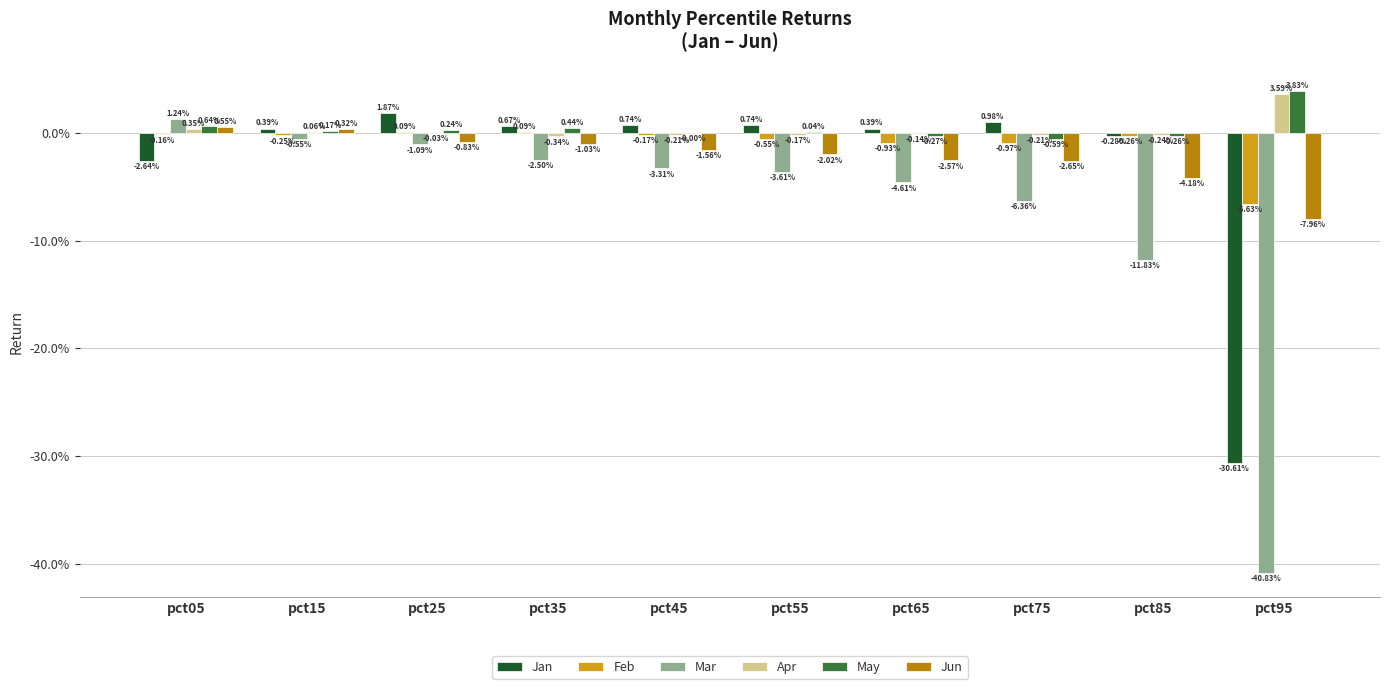

What are all the series names shown in the legend?

Jan, Feb, Mar, Apr, May, Jun